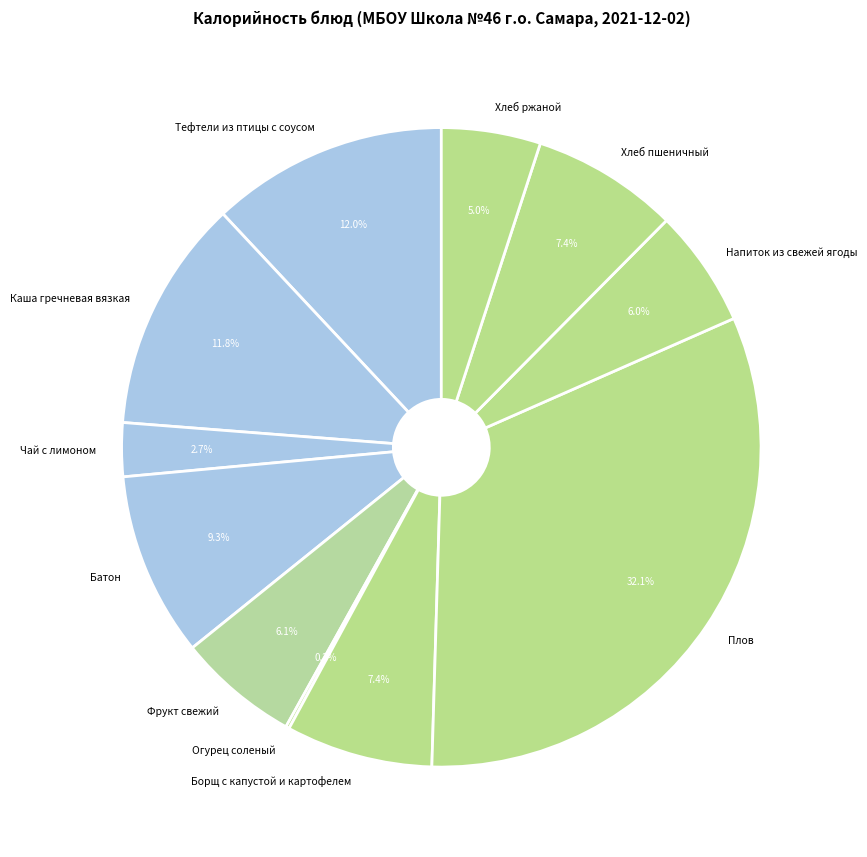

True or false: Хлеб ржаной accounts for 5% of the total.

True